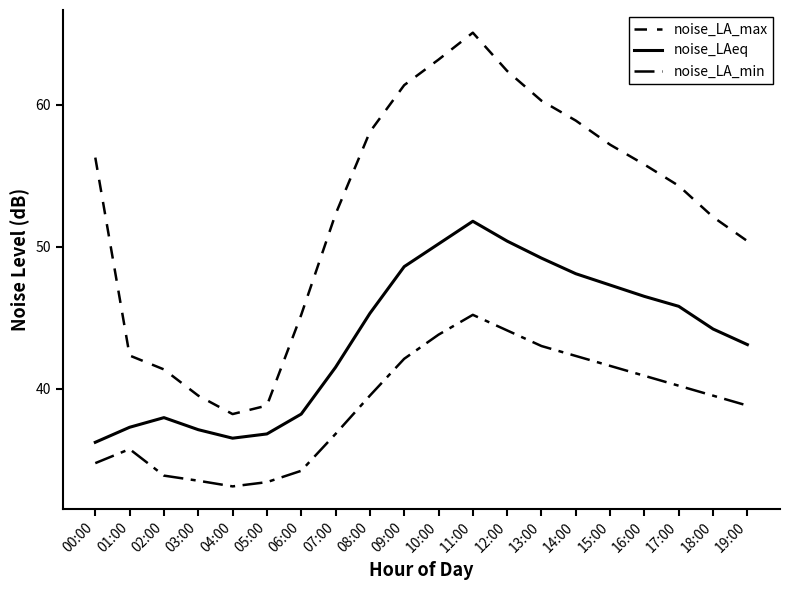

What is the approximate value of noise_LA_min at 05:00?

33.4